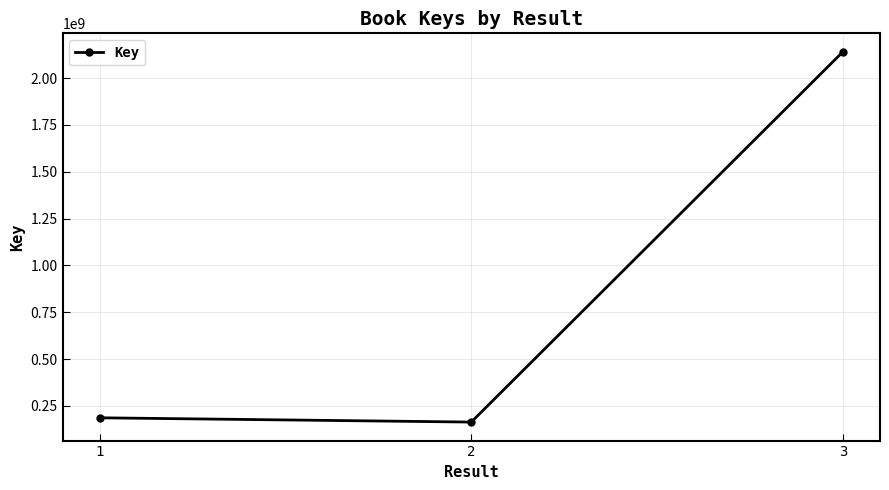

Read the value at 2, to the nearest 50.

163510000